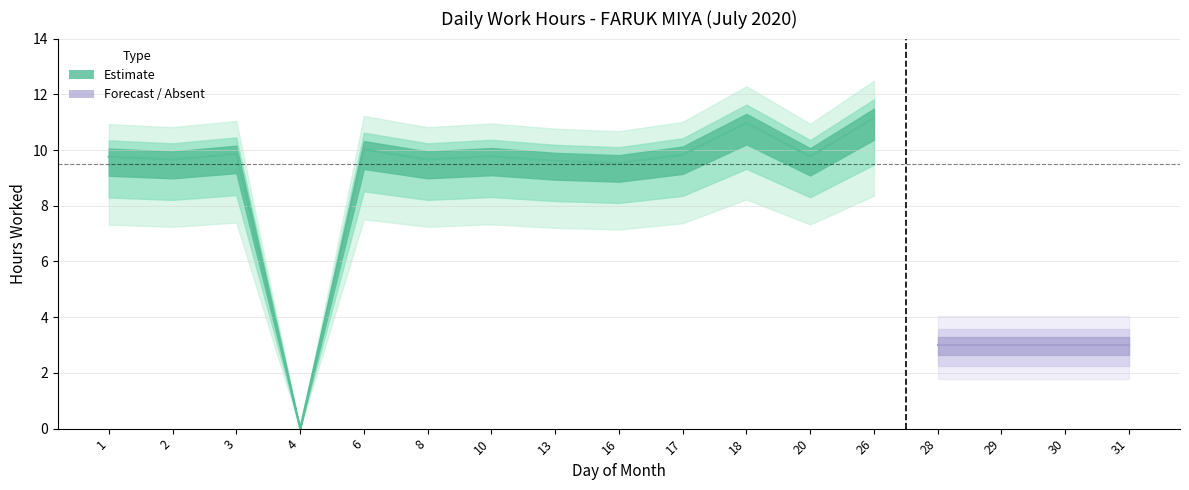

What is the difference between the maximum and second lowest values?

11.2